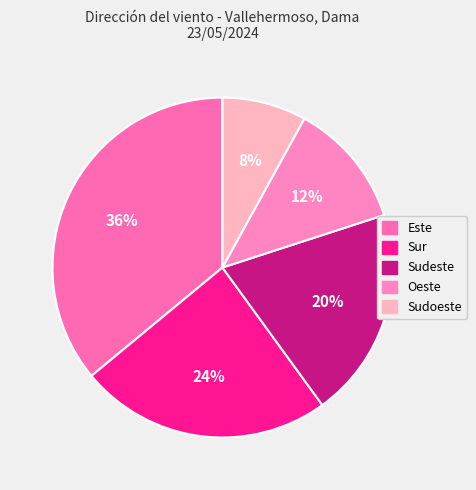

Is the sum of Sudeste and Sur greater than half?

No